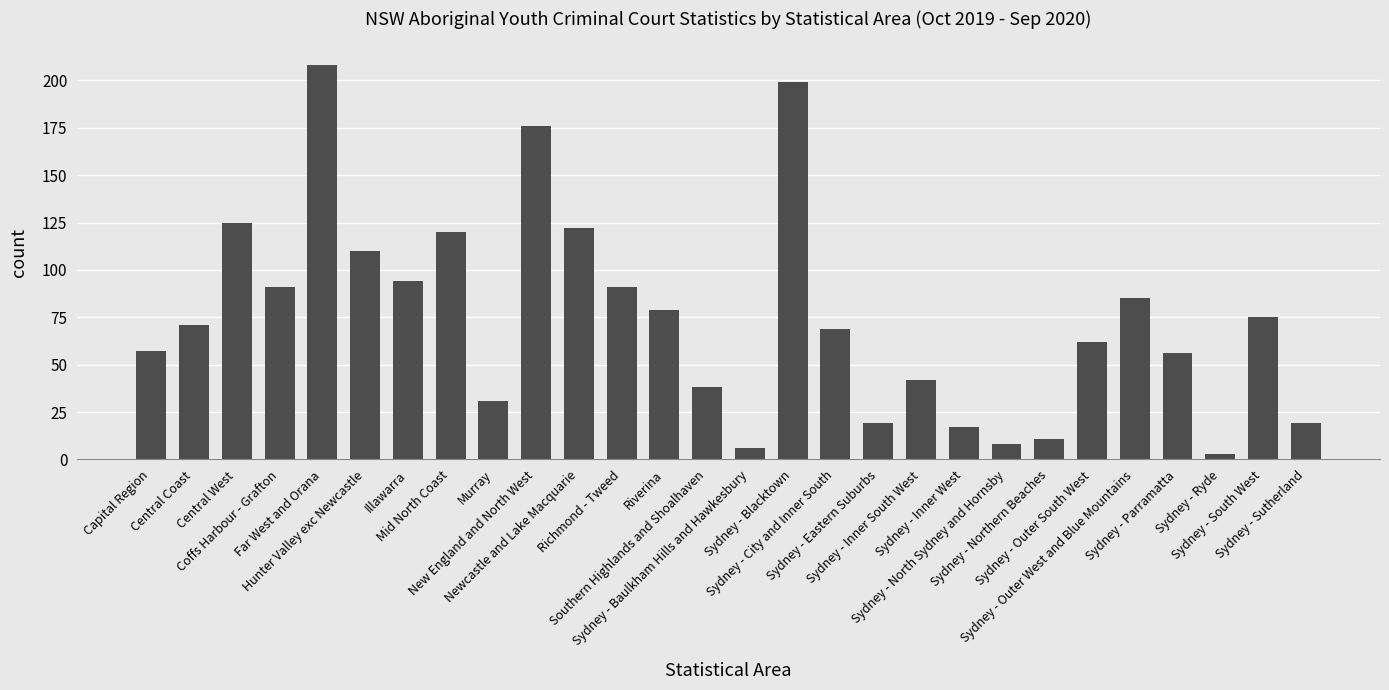

How many bars are there in total?

28